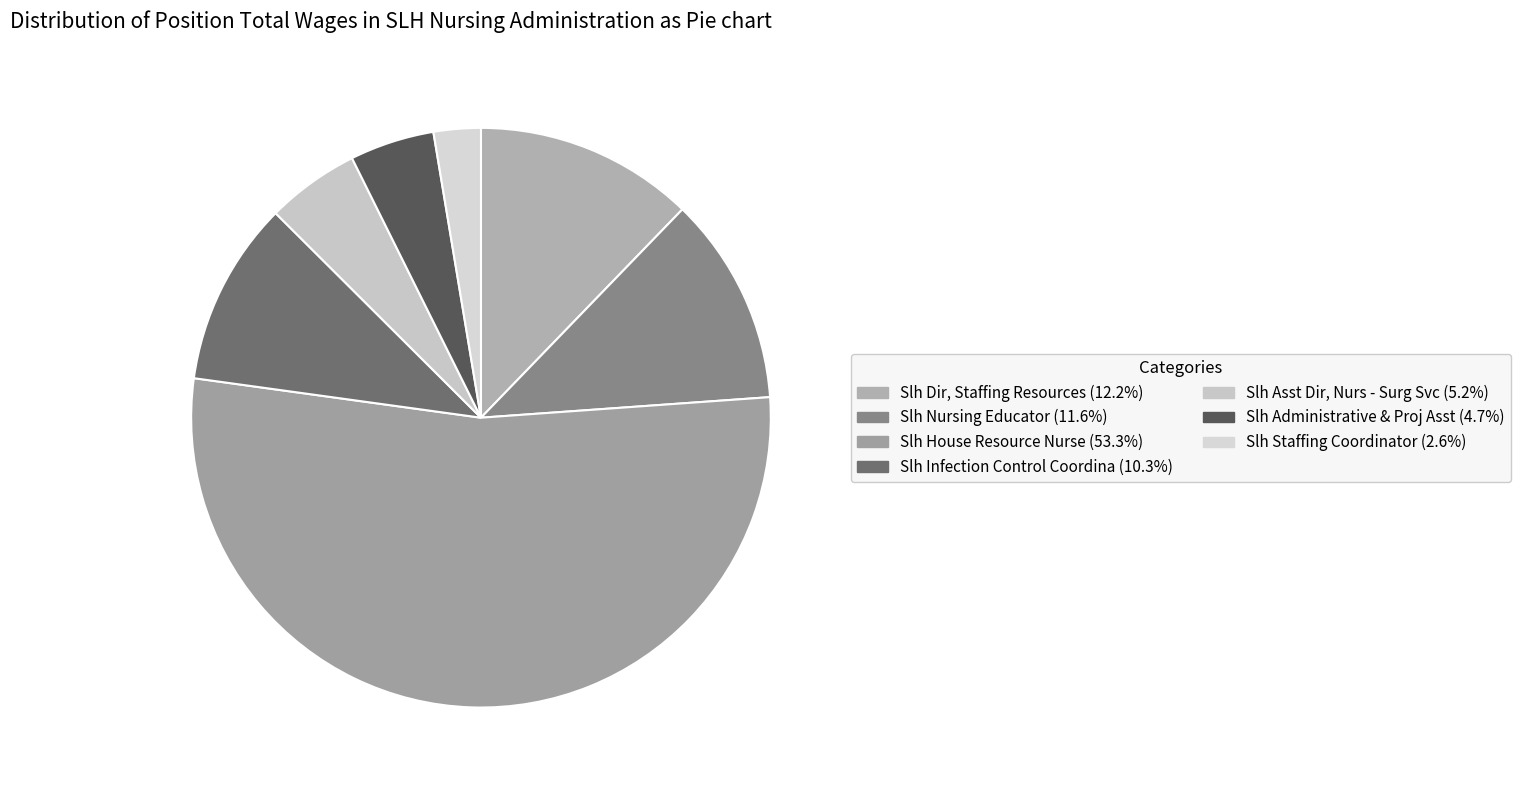

Rank the categories by value from highest to lowest.

Slh House Resource Nurse, Slh Dir, Staffing Resources, Slh Nursing Educator, Slh Infection Control Coordina, Slh Asst Dir, Nurs - Surg Svc, Slh Administrative & Proj Asst, Slh Staffing Coordinator